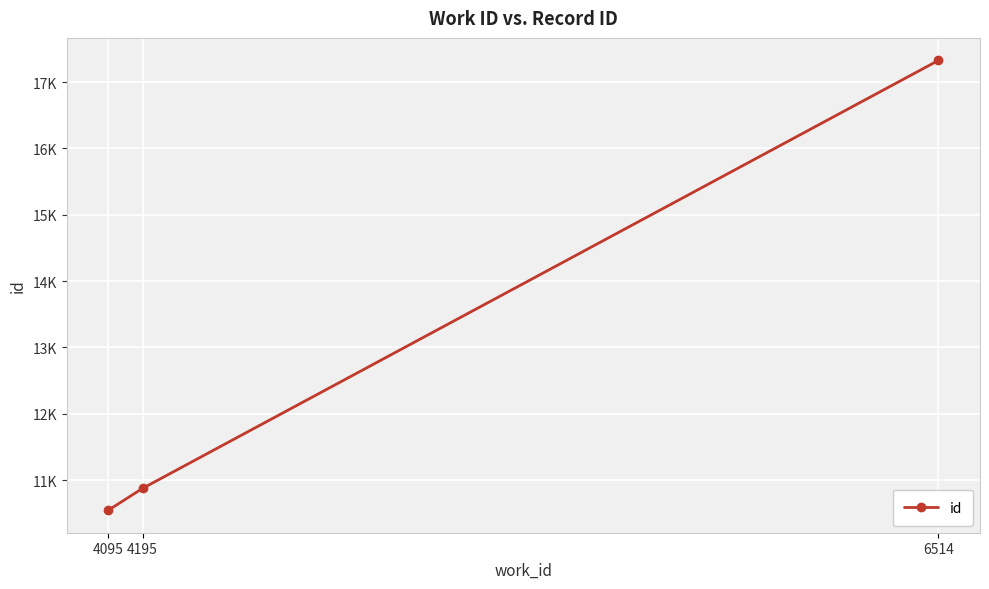

List the labels in order of value, largest first.

6514, 4195, 4095